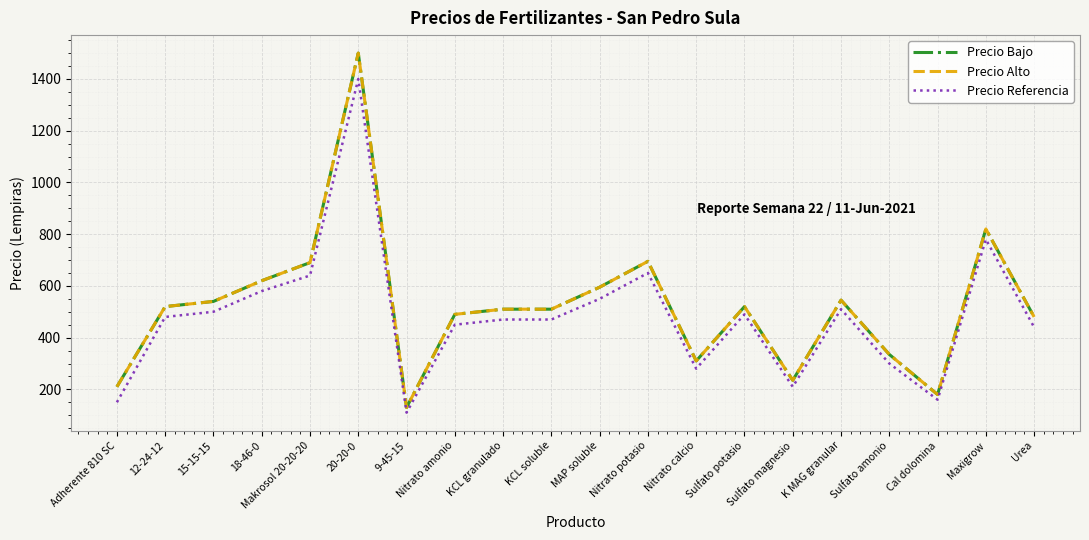

What is the sum of the Precio Referencia values at Adherente 810 SC and Nitrato amonio?

600